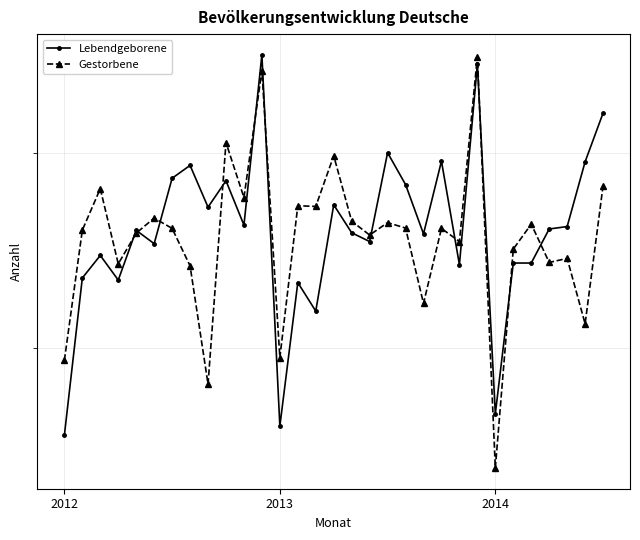

Which series has the largest range (max minus min)?

Gestorbene